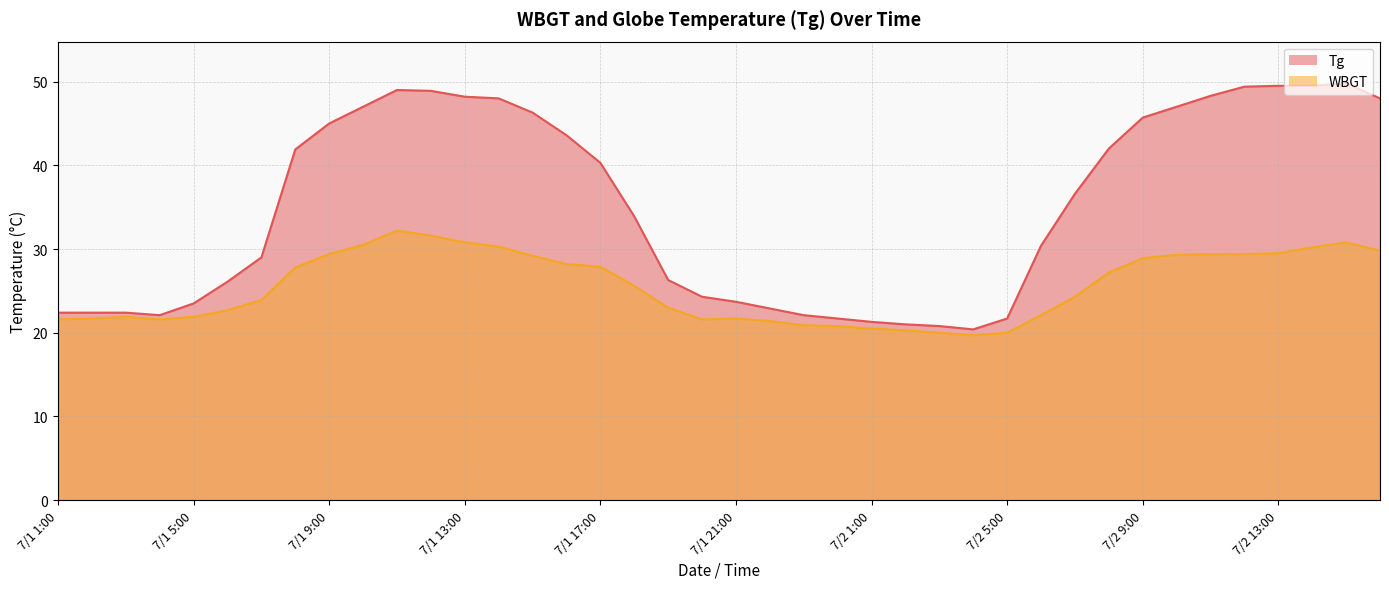

Reading left to right, what are all the values shown in this chart?

Tg: 22.4	22.4	22.4	22.1	23.5	26.1	29.0	41.9	45.0	47.0	49.0	48.9	48.2	48.0	46.3	43.6	40.3	33.9	26.3	24.3	23.7	22.9	22.1	21.7	21.3	21.0	20.8	20.4	21.7	30.4	36.6	42.0	45.7	47.0	48.3	49.4	49.5	49.5	49.8	48.0
WBGT: 21.6	21.7	21.9	21.6	21.9	22.7	23.9	27.8	29.4	30.5	32.2	31.6	30.8	30.3	29.2	28.2	27.9	25.6	23.0	21.6	21.7	21.4	20.9	20.8	20.5	20.3	20.0	19.7	20.0	22.1	24.3	27.2	28.9	29.3	29.4	29.4	29.5	30.2	30.8	29.8